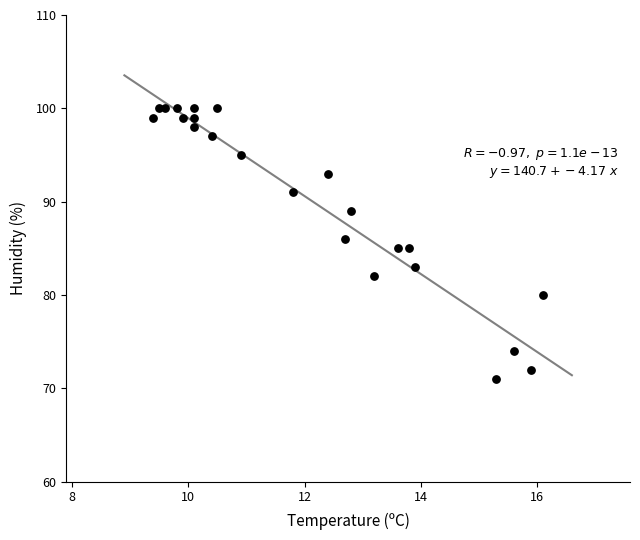

What is the range of Y values (max minus min)?

29